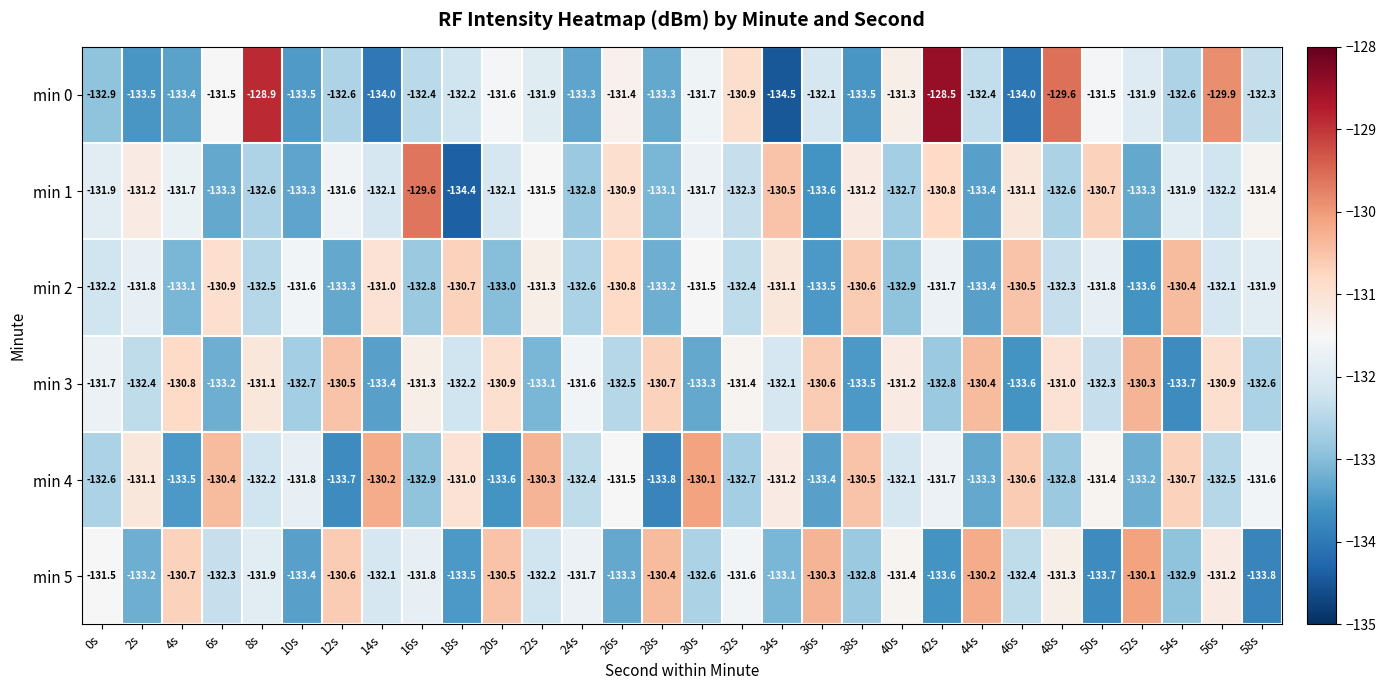

What is the sum of the min 4 values at 14s and 34s?

-261.4